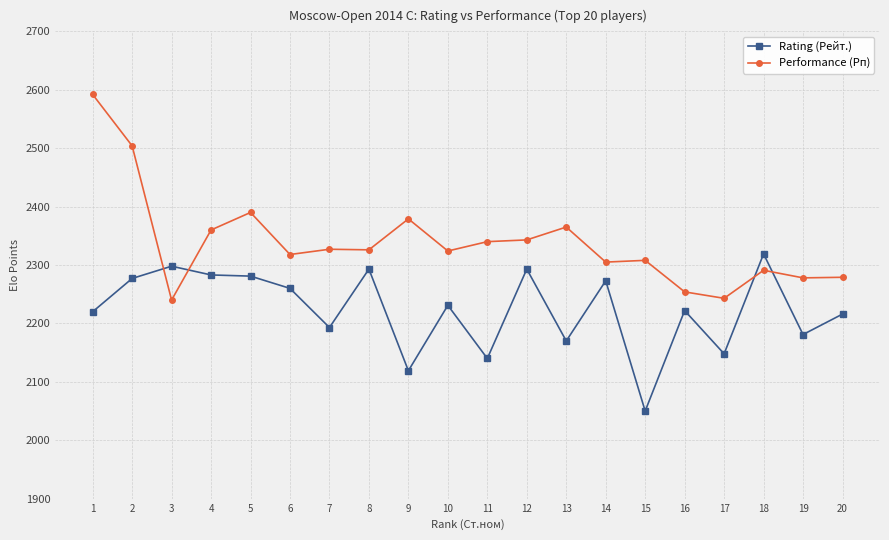

Which series has the largest range (max minus min)?

Performance (Рп)